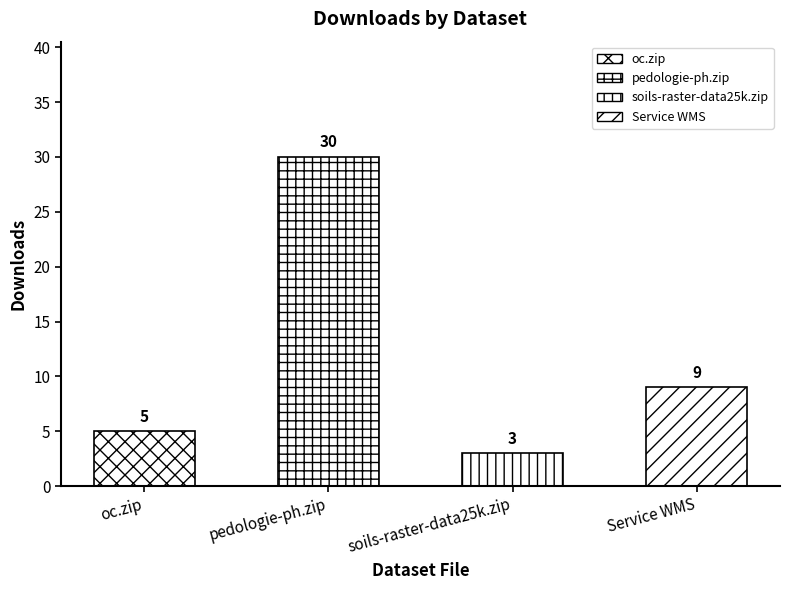

What is the difference between the values at soils-raster-data25k.zip and pedologie-ph.zip?

27